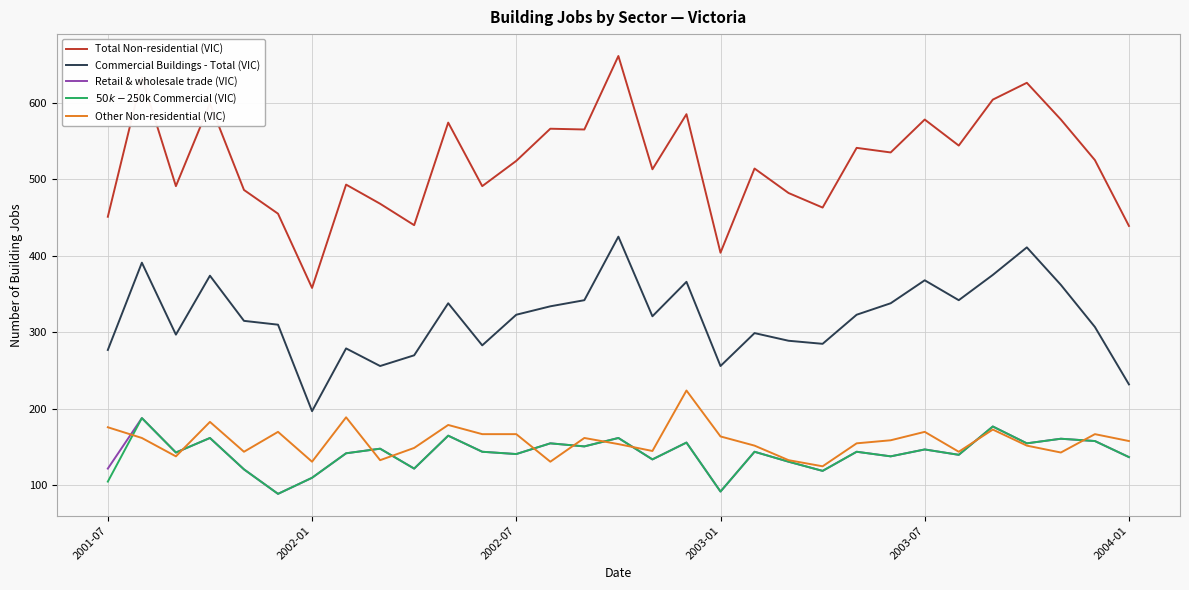

True or false: Commercial Buildings - Total (VIC) and Retail & wholesale trade (VIC) cross at least once.

False